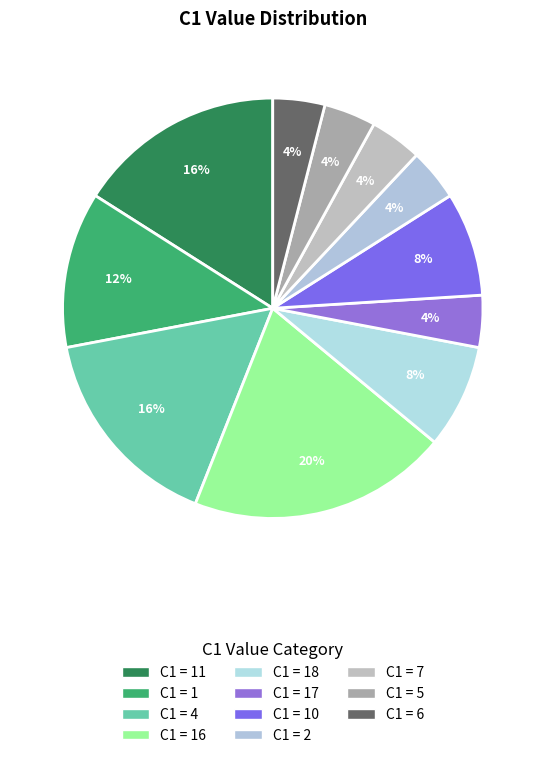

What is the largest slice in the pie chart?

16